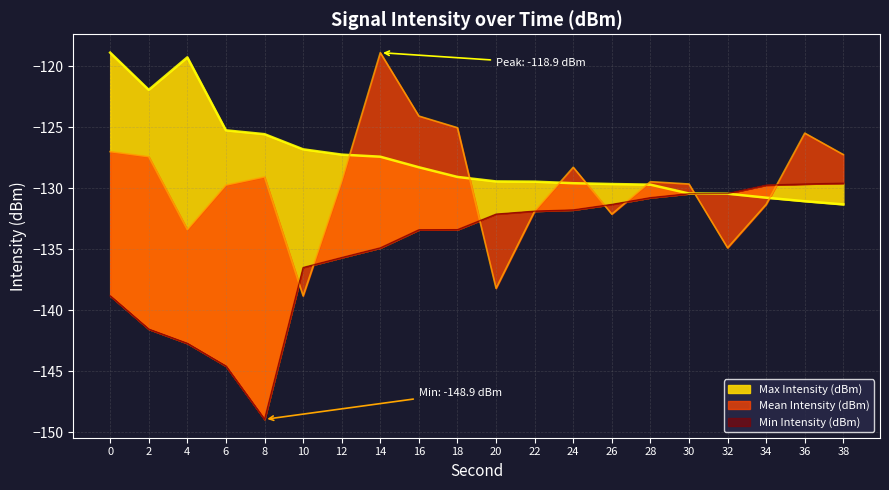

How many data points in Max Intensity (dBm) are above -129?

9